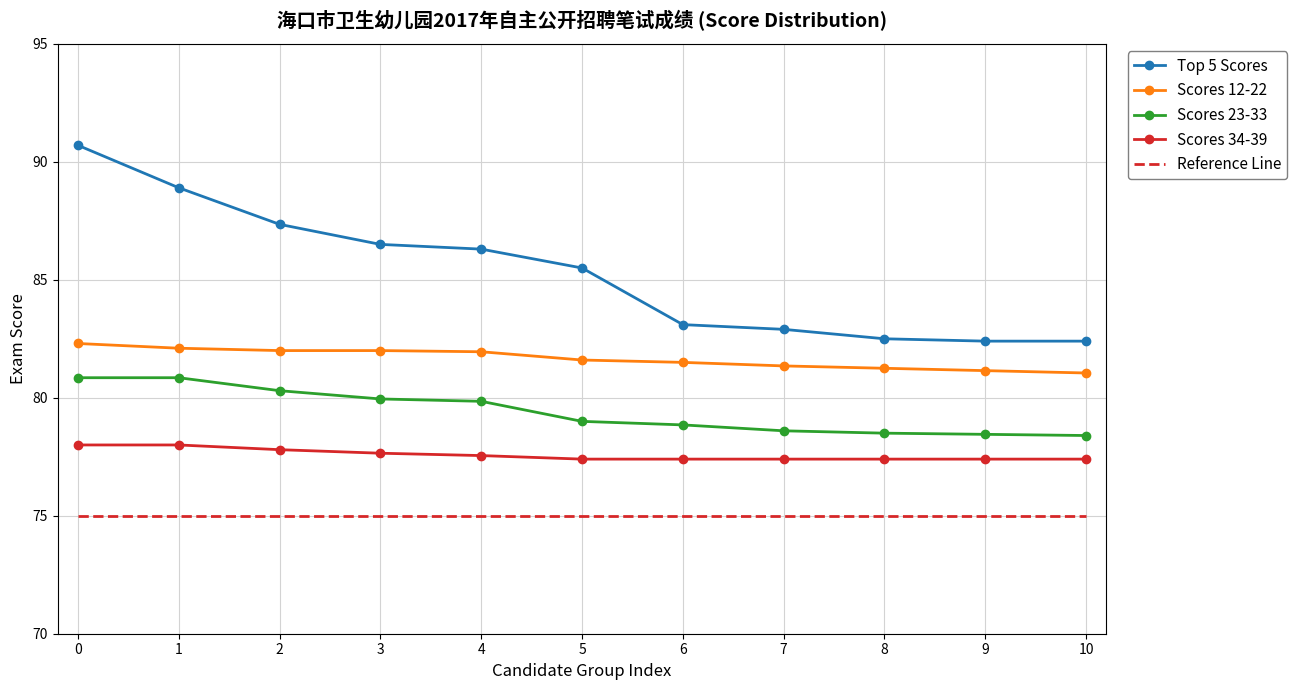

At 10, list the series in order from smallest to largest.

Reference Line, Scores 34-39, Scores 23-33, Scores 12-22, Top 5 Scores